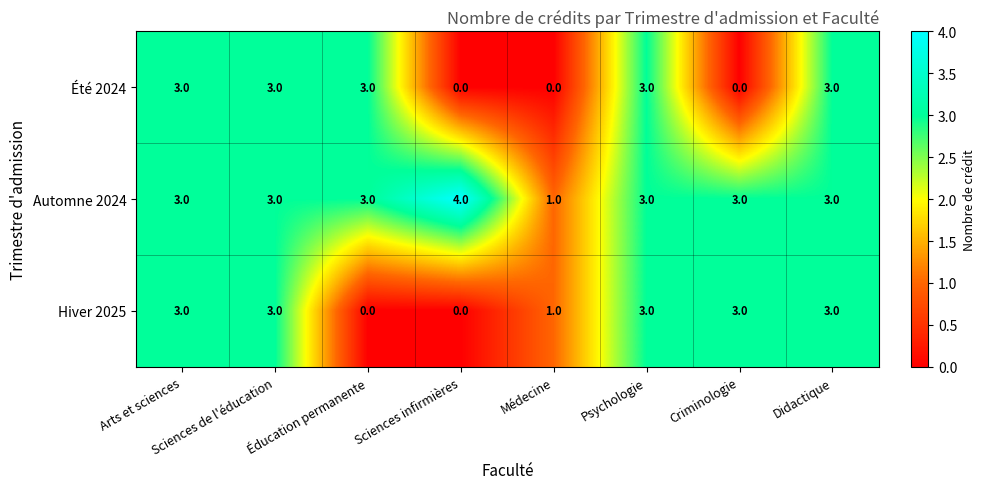

Is it true that Été 2024 equals 0 at Médecine?

True